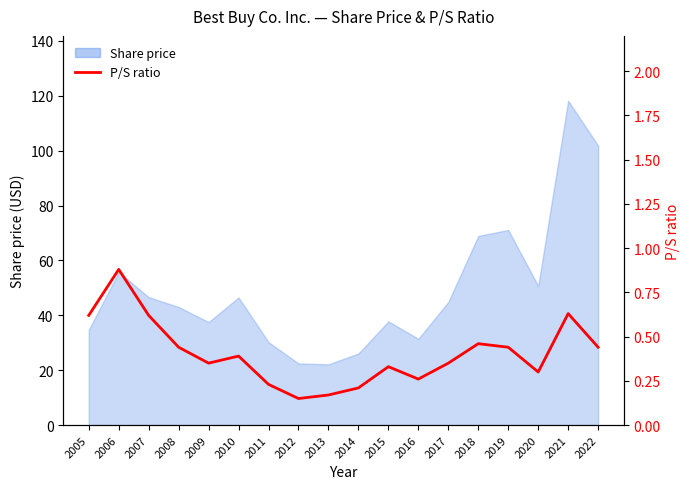

Rank the categories by value from lowest to highest.

2012, 2013, 2014, 2011, 2016, 2020, 2015, 2009, 2017, 2010, 2008, 2019, 2022, 2018, 2005, 2007, 2021, 2006